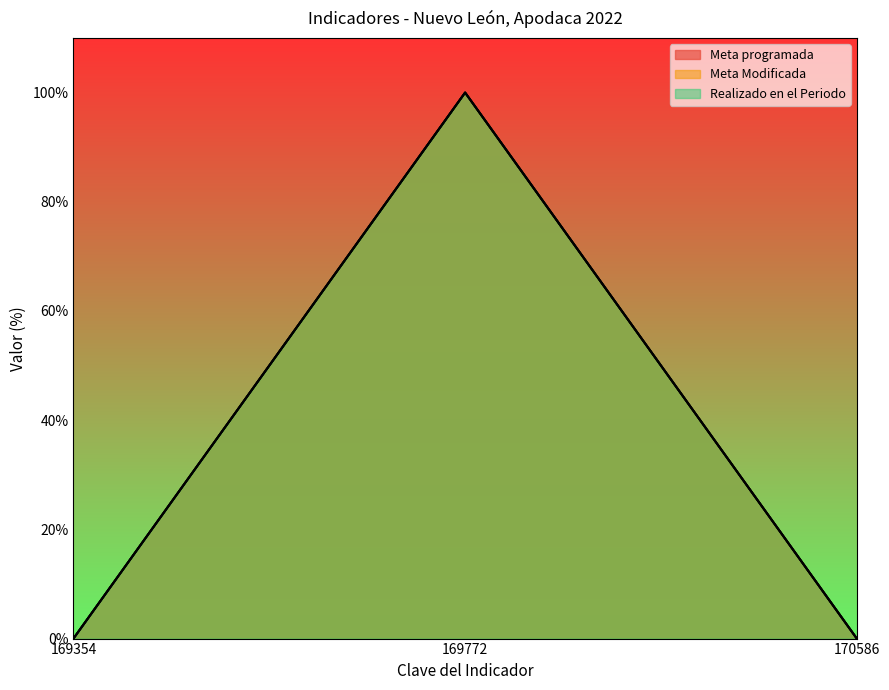

What is the value of the Realizado en el Periodo point at the 2nd from the left?

100